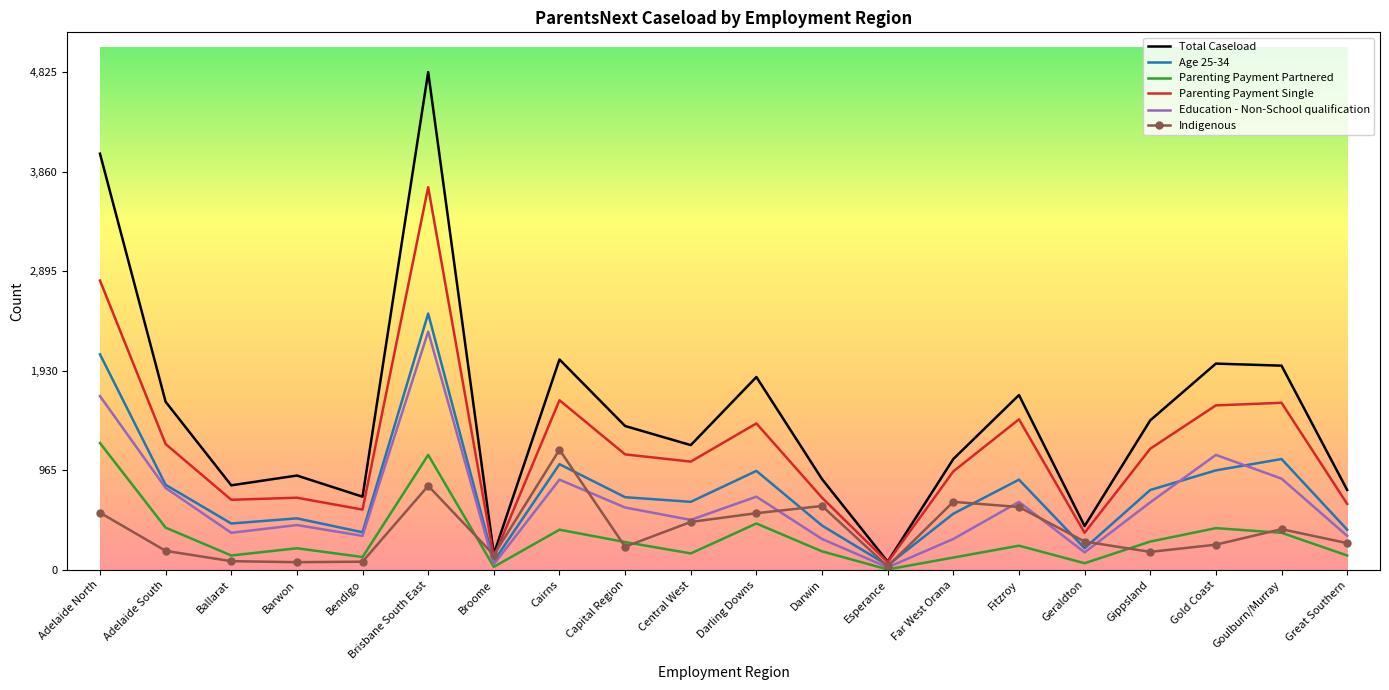

Which series has the largest range (max minus min)?

Total Caseload